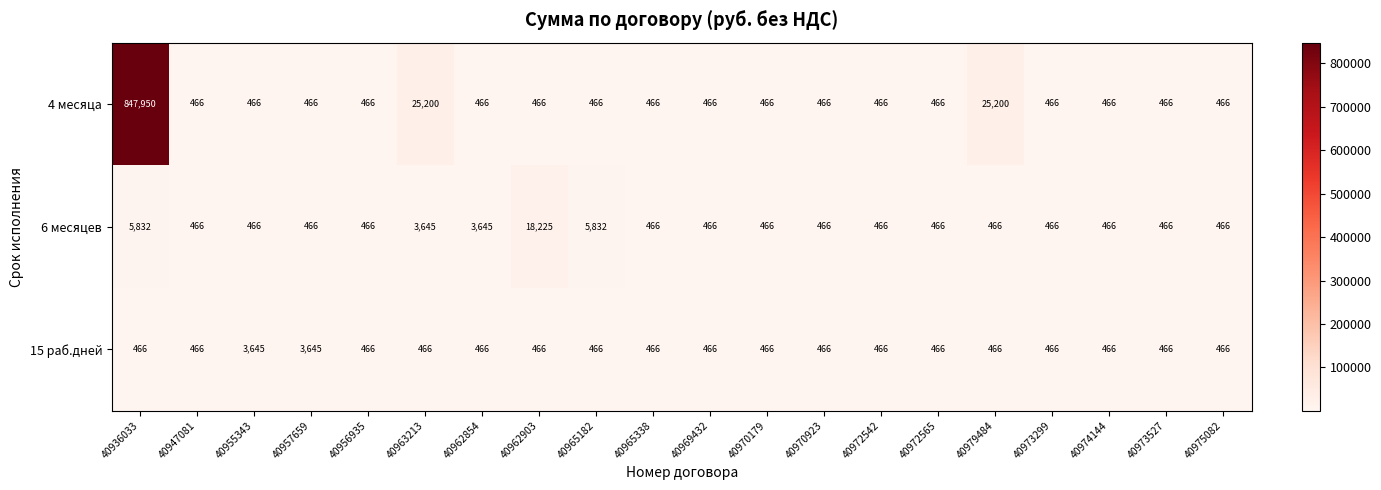

What is the difference between the maximum and minimum values in the 6 месяцев series?

17759